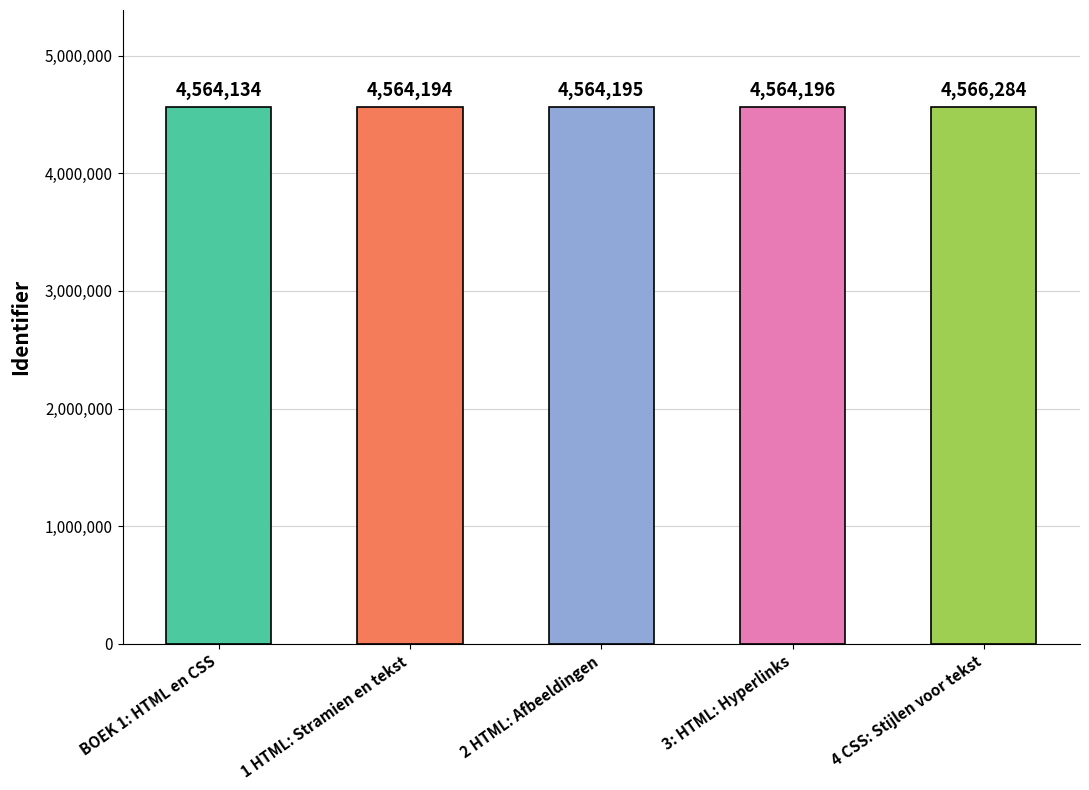

What is the sum of the values at 2 HTML: Afbeeldingen and 1 HTML: Stramien en tekst?

9128389